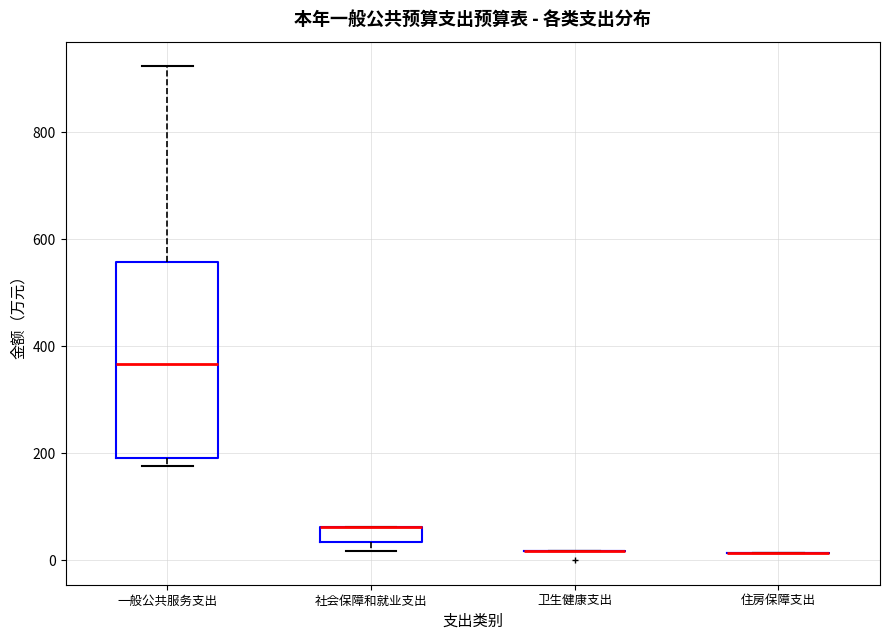

Which box is the tallest, from its lower edge to its upper edge?

一般公共服务支出